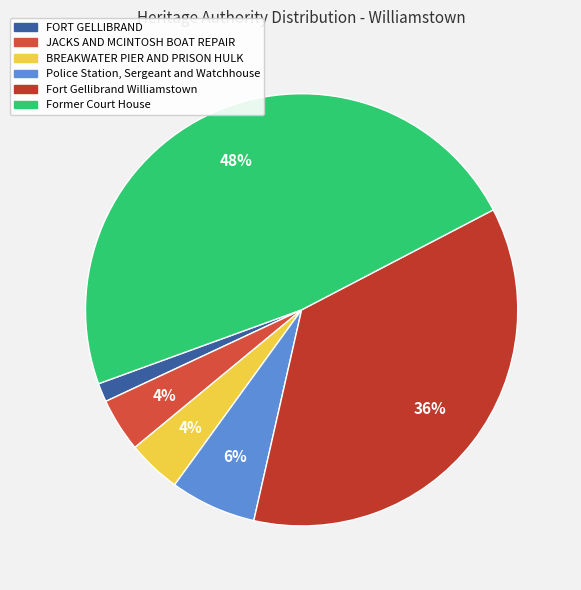

Combined, do BREAKWATER PIER AND PRISON HULK and JACKS AND MCINTOSH BOAT REPAIR account for over 50%?

No